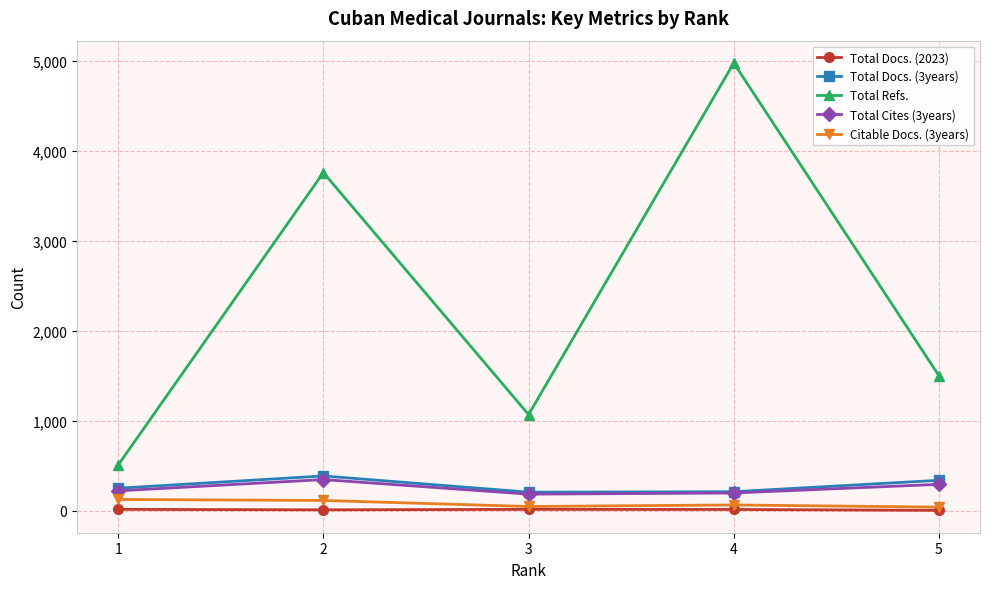

Which series has the largest range (max minus min)?

Total Refs.